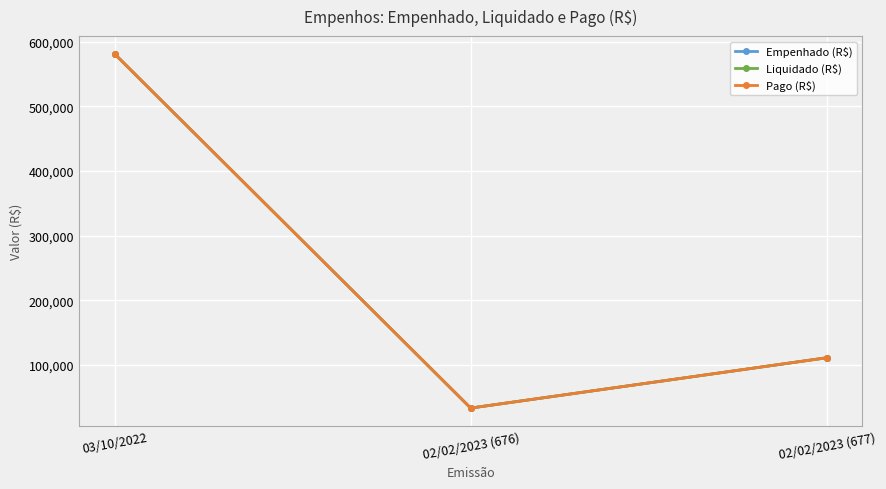

What is the sum of all Pago (R$) values?

725404.7